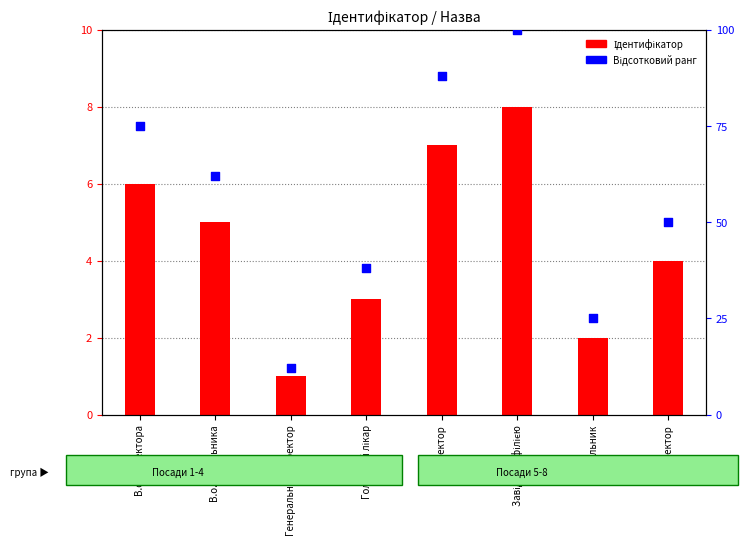

Which series has the largest total across all categories?

Відсотковий ранг